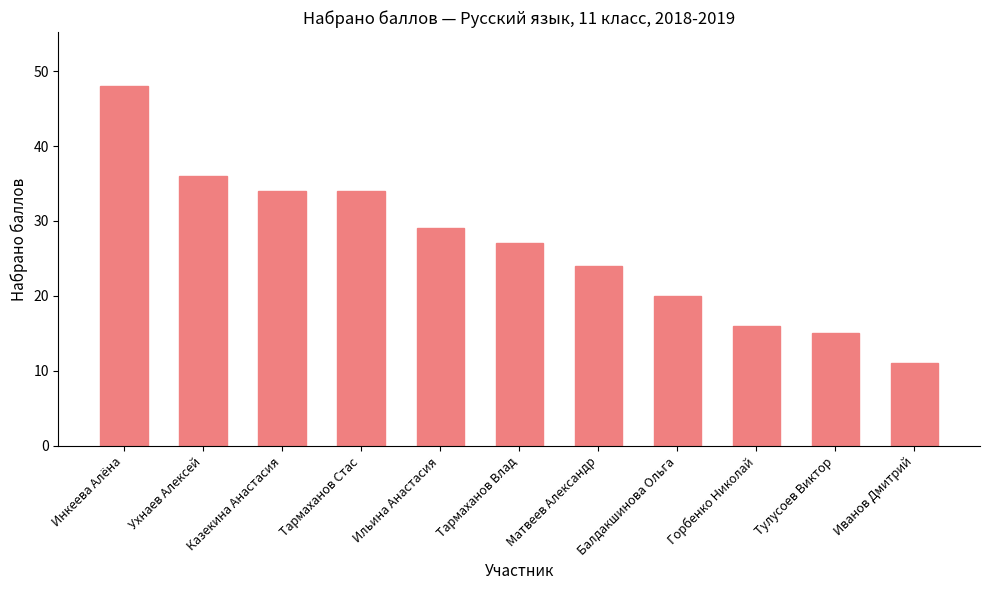

What position from the left is Матвеев Александр?

7